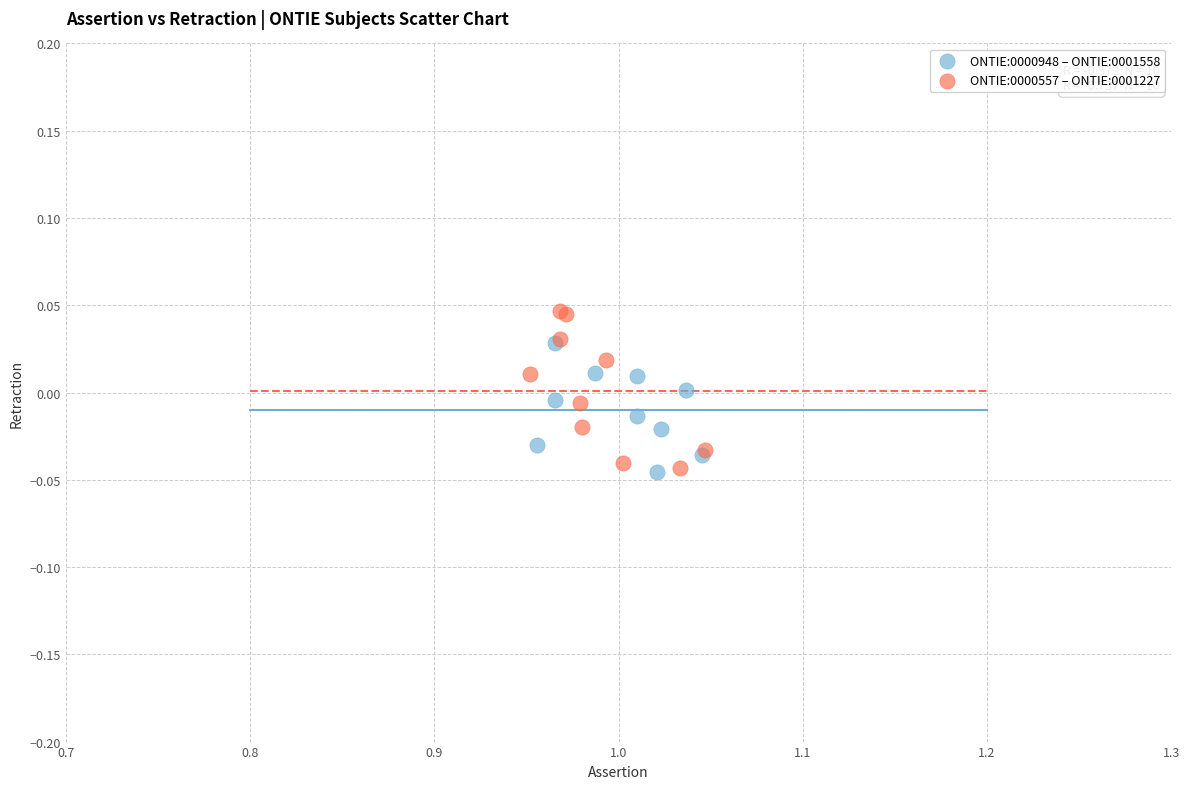

Which series reaches the maximum Y coordinate?

ONTIE:0000557 – ONTIE:0001227